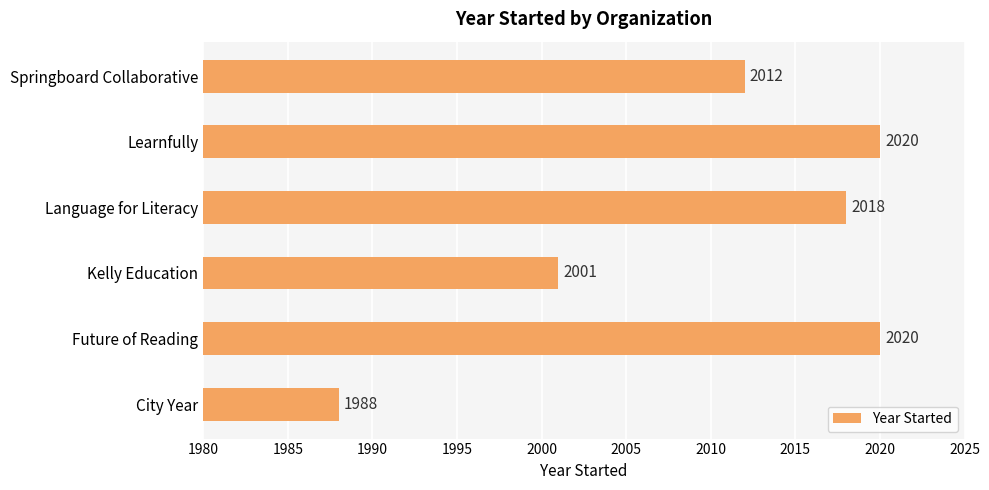

What is the greatest value displayed?

2020